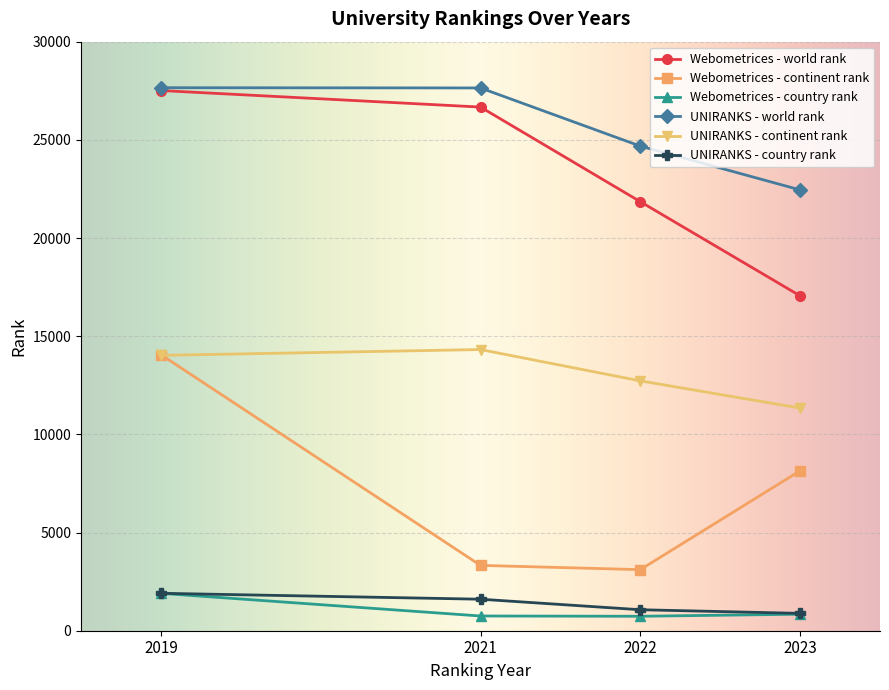

What is the difference between the maximum and minimum values in the Webometrices - world rank series?

10456